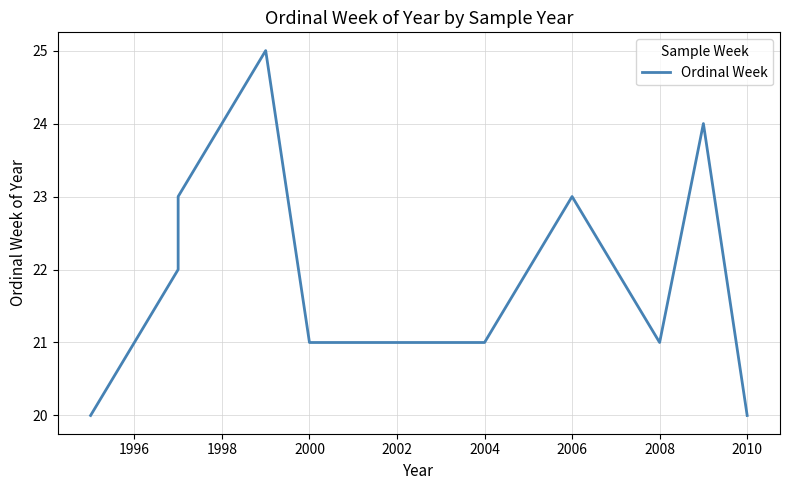

Approximately how many times larger is the value at 2002 compared to 1996?

1.0